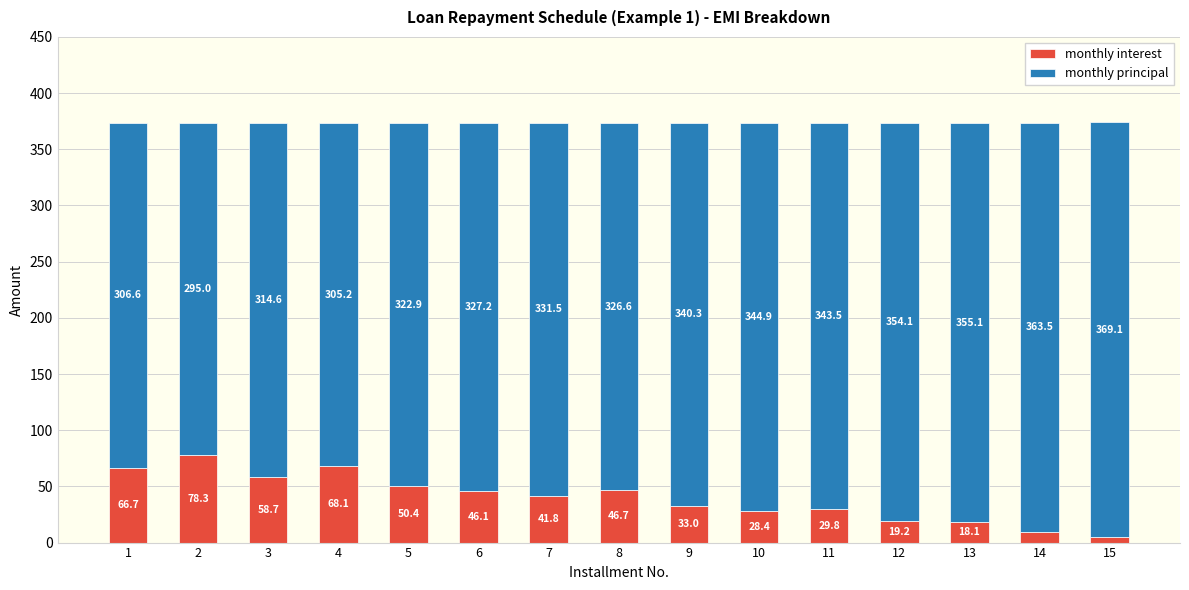

At which label is monthly interest closest to 41?

7